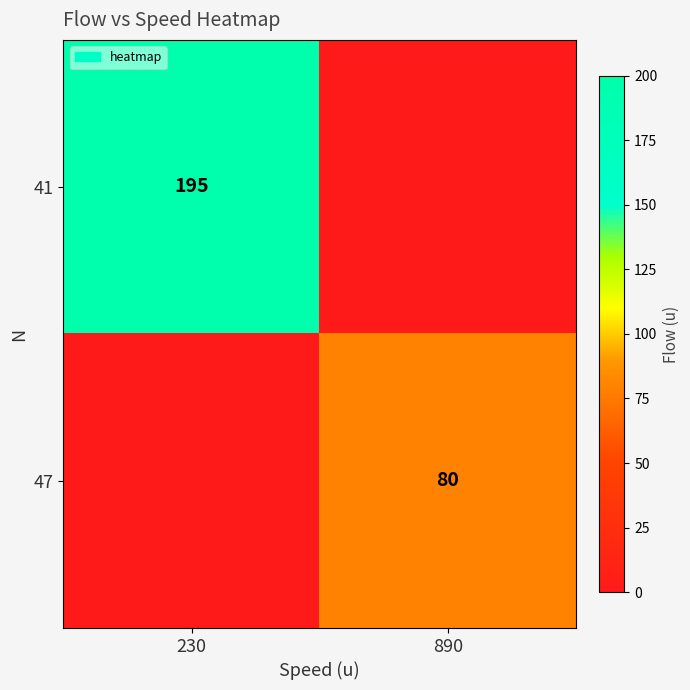

The 41 series shows 195 at 230. True or false?

True